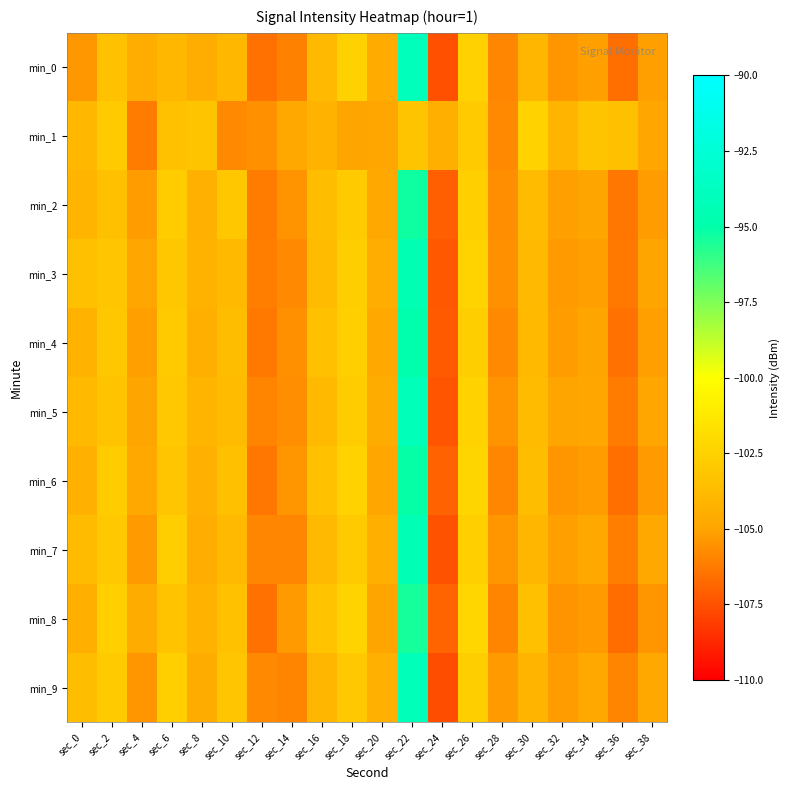

At sec_12, list the series in order from largest to smallest.

min_1, min_9, min_7, min_5, min_3, min_2, min_4, min_6, min_8, min_0